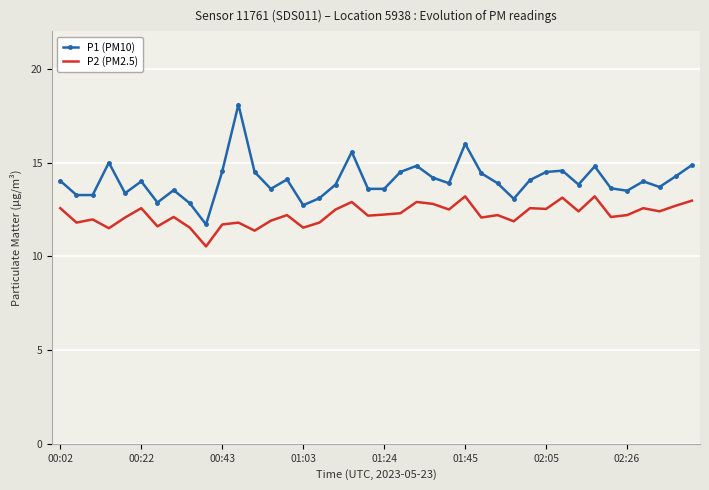

In P2 (PM2.5), how many points are lower than both neighbors (excluding endpoints)?

14